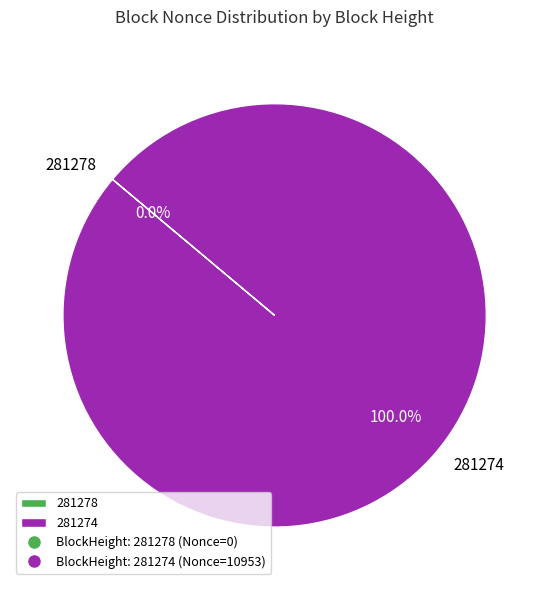

What percentage is the 281274 slice, to the nearest percent?

100%